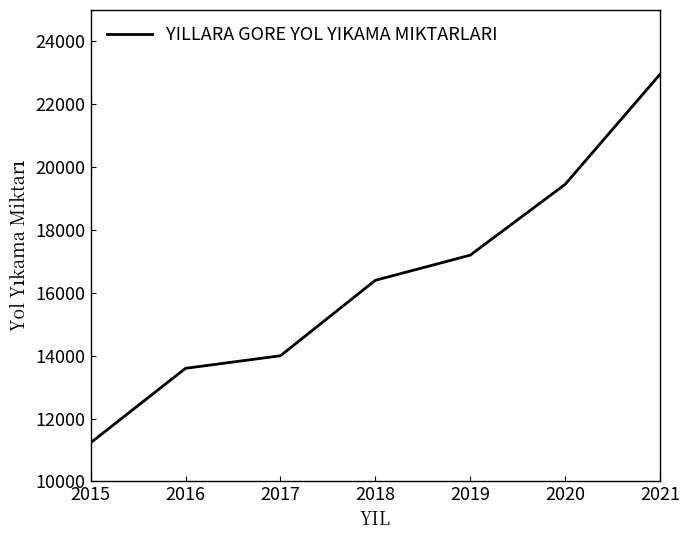

Reading left to right, list all the values displayed in this chart.

2015=11232	2016=13600	2017=14000	2018=16400	2019=17200	2020=19453	2021=22953